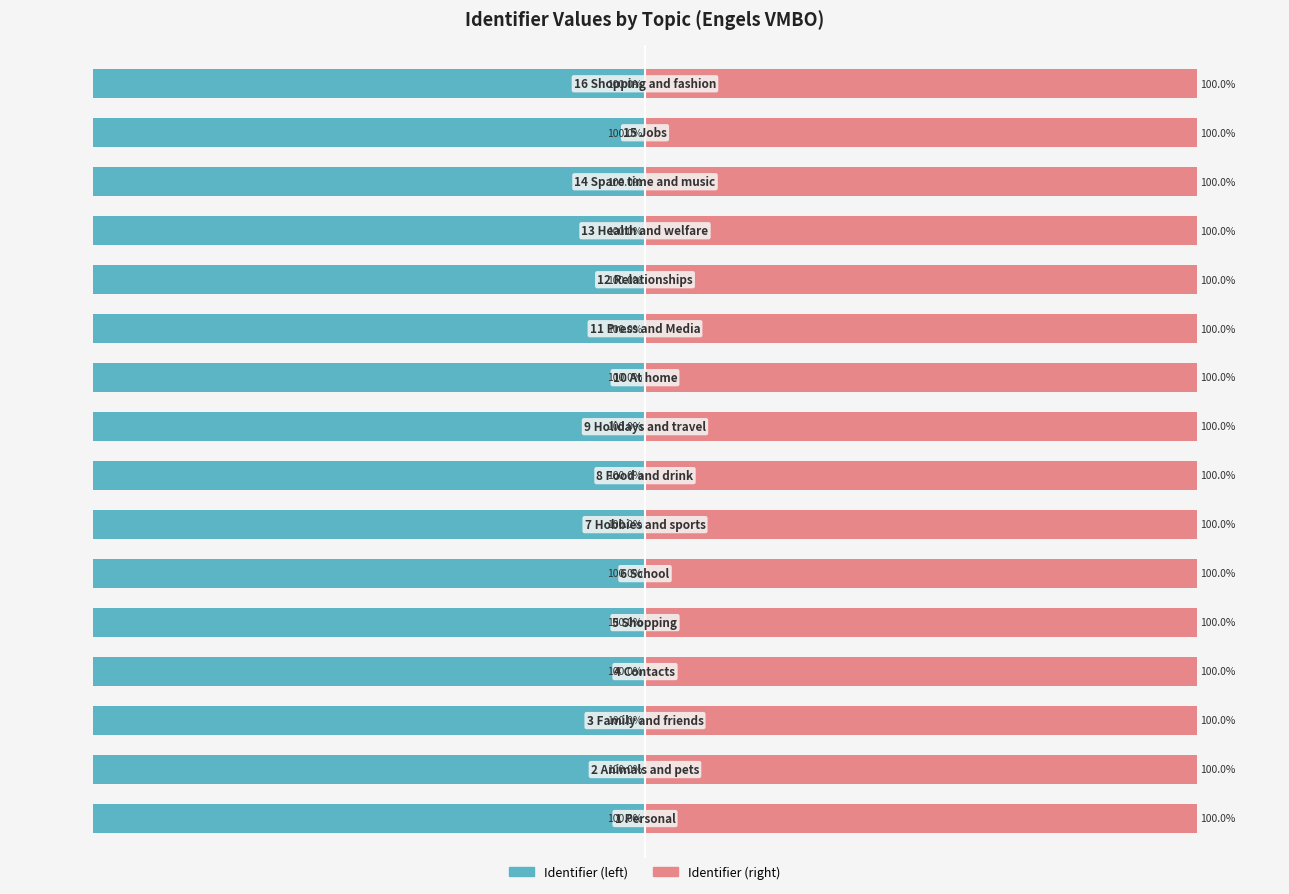

The value of Identifier (left) at 14 is -100.0. True or false?

True